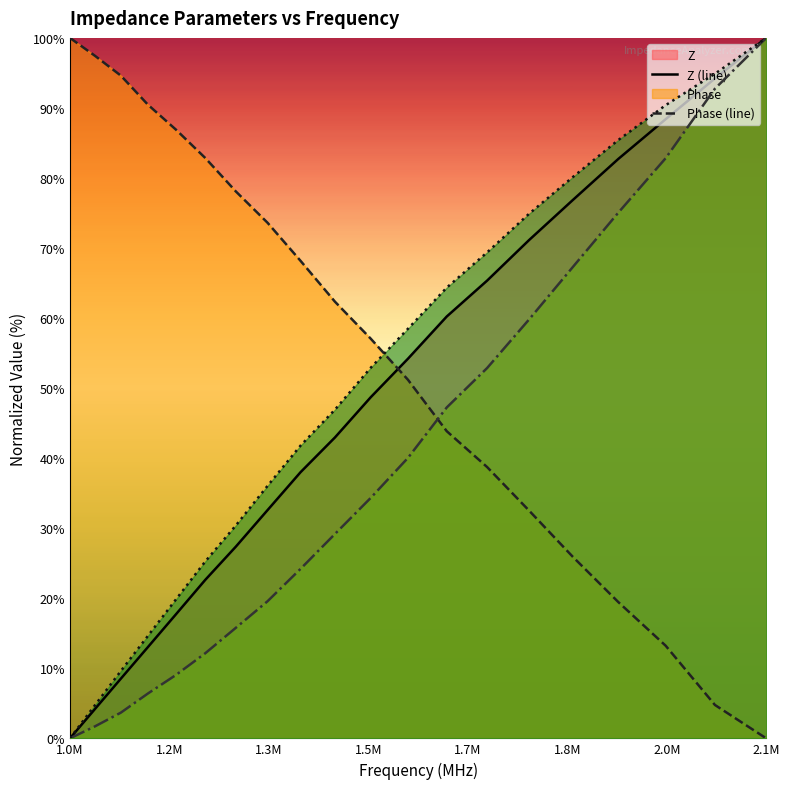

At which label does Phase (line) first exceed 62?

1.0M